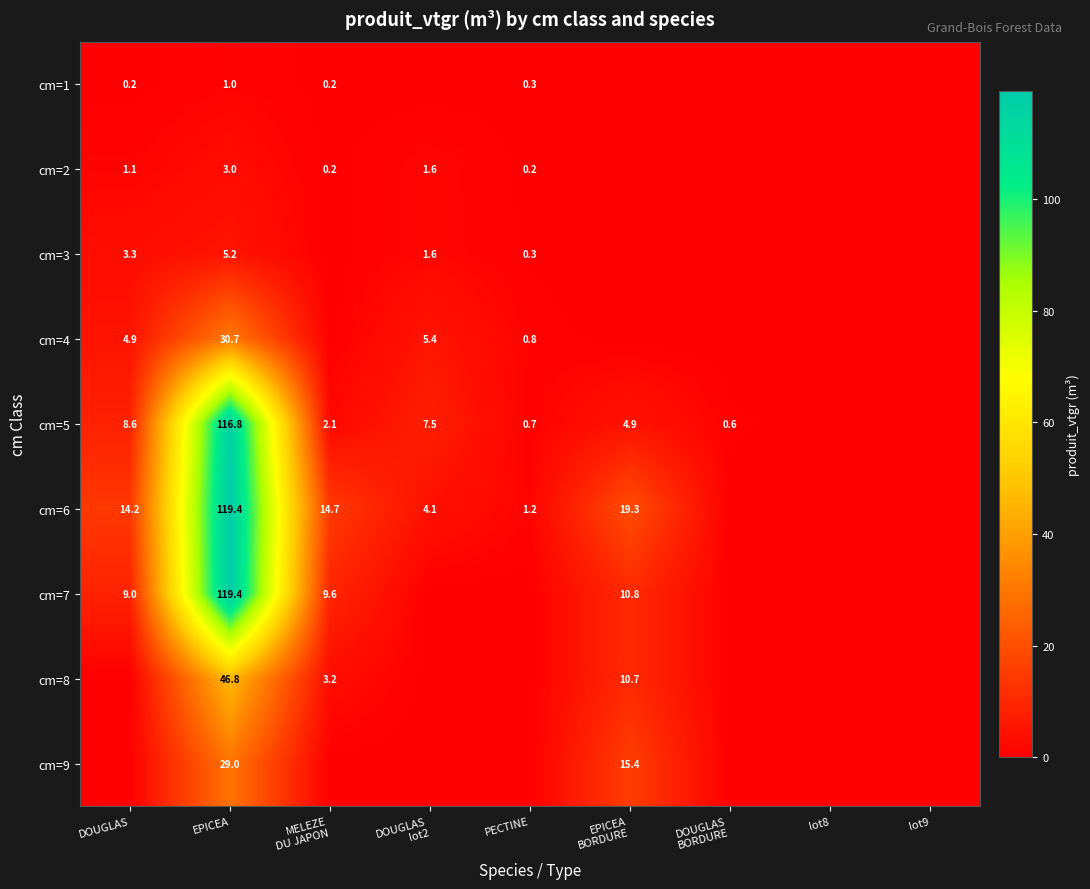

What is the spread (max minus min) of values at EPICEA?

118.4